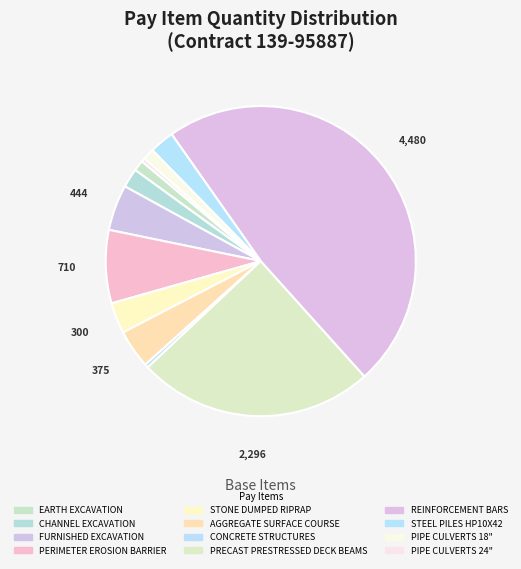

Is there any slice that represents more than half of the pie?

No